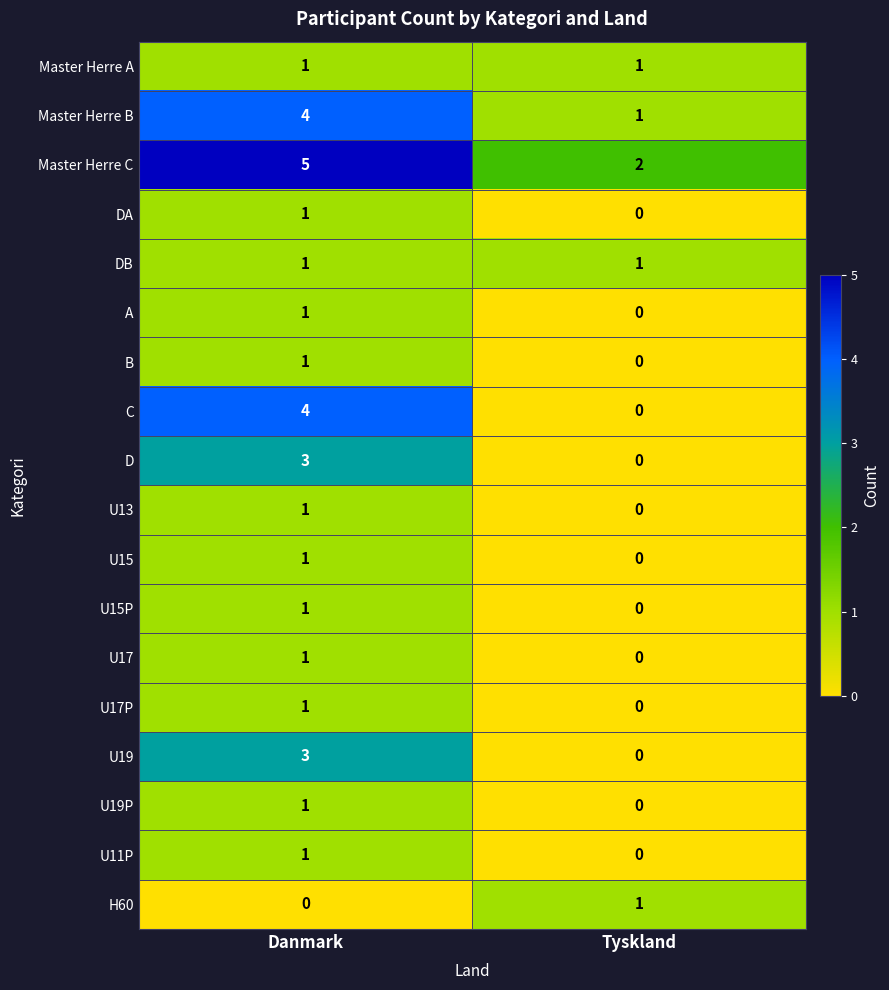

What is the total value across all series at Danmark?

31